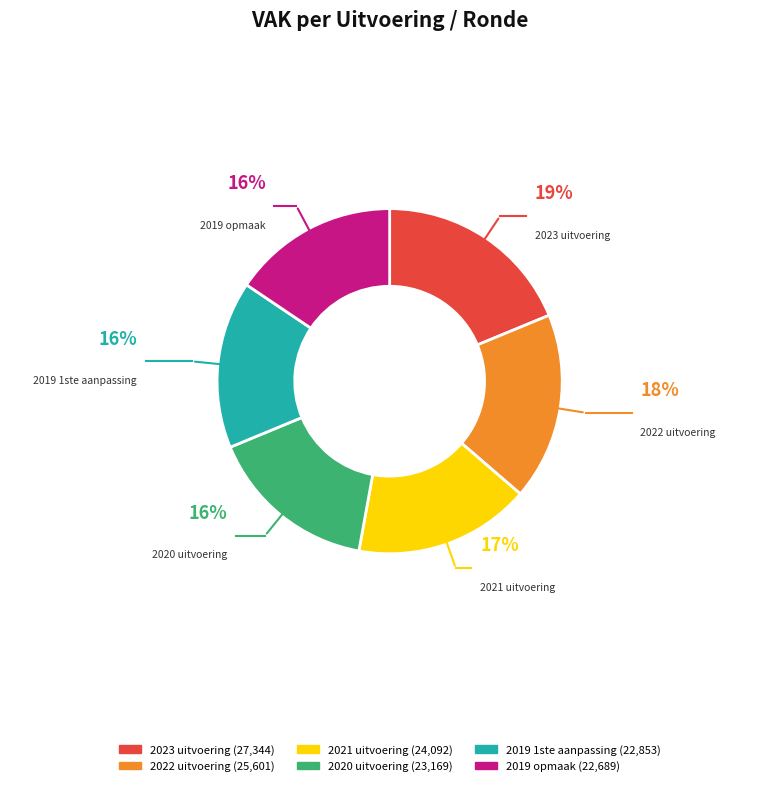

Between 2022 uitvoering and 2020 uitvoering, which is larger?

2022 uitvoering